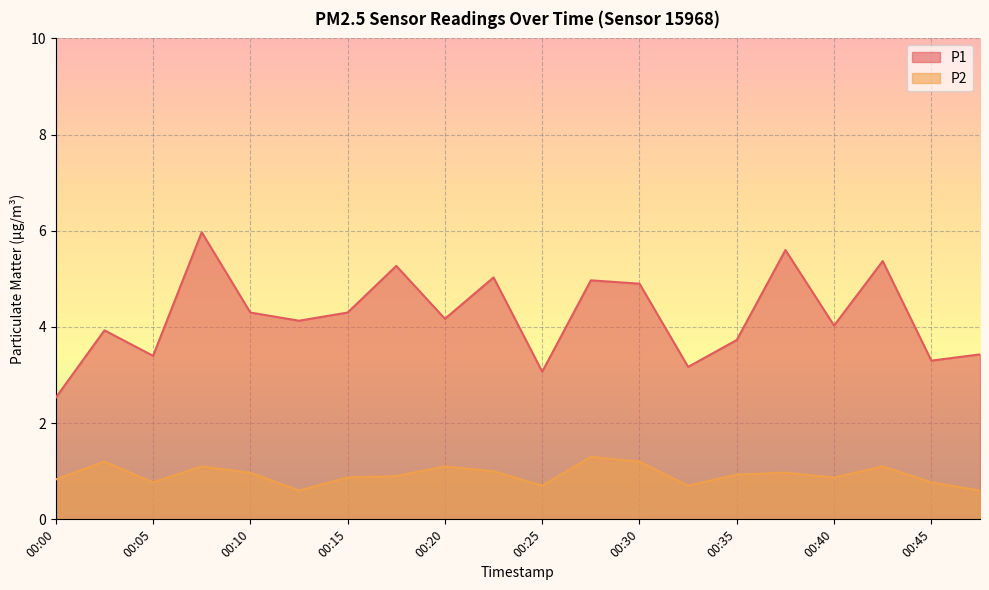

What is the smallest value displayed?

0.6